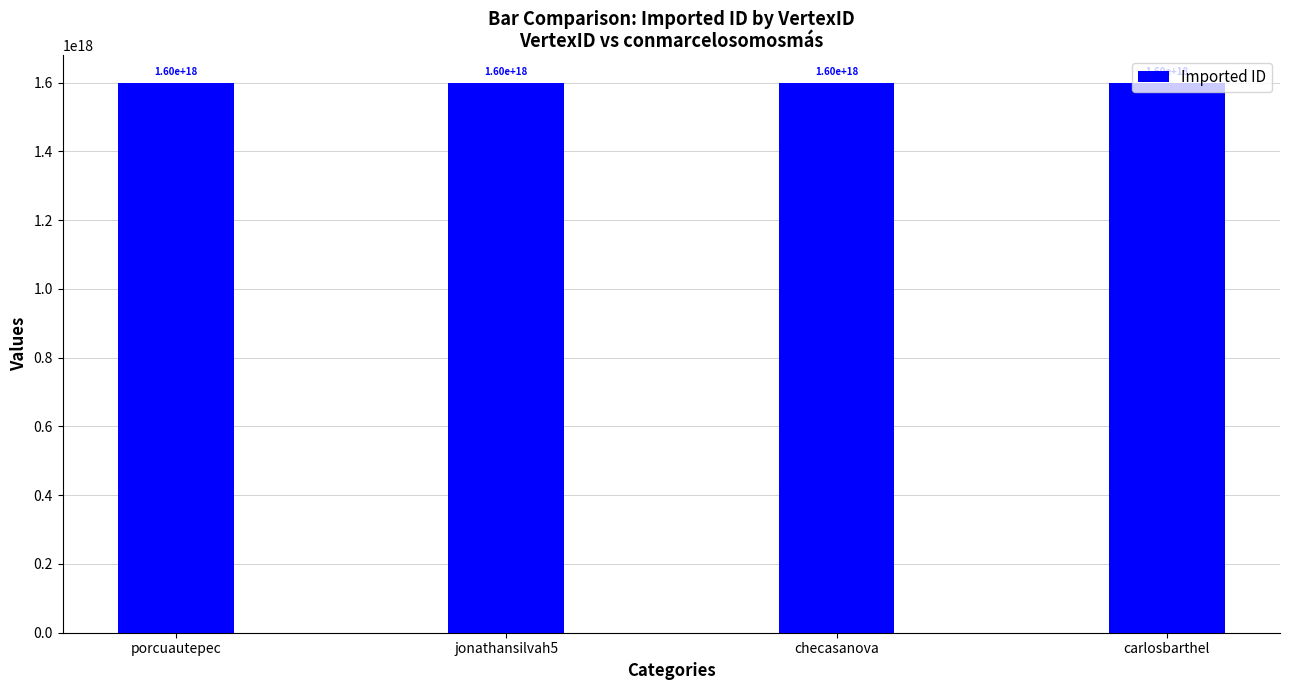

What position from the right is checasanova?

2